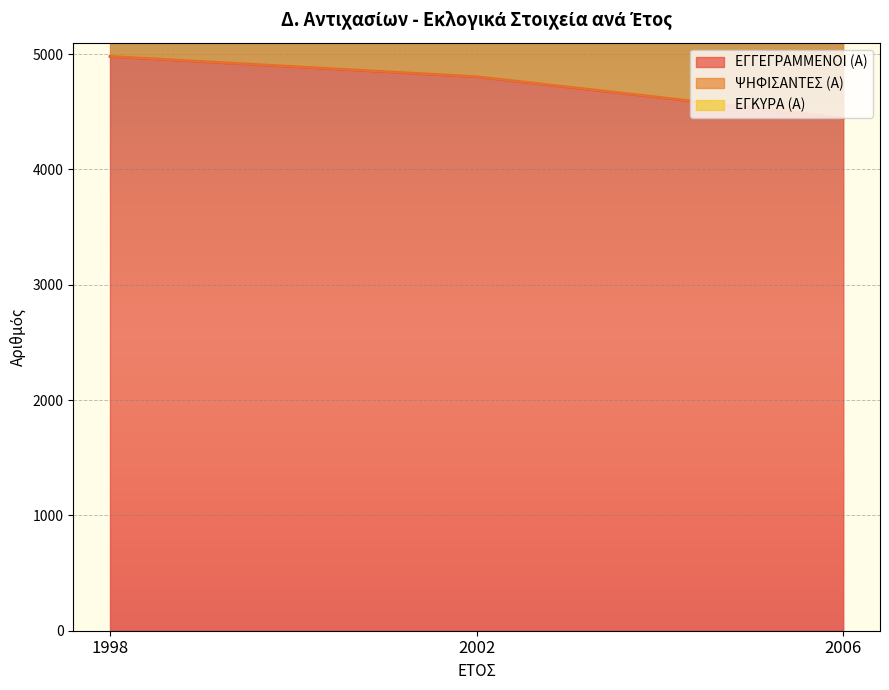

Reading left to right, extract all data points from this chart.

ΕΓΓΕΓΡΑΜΜΕΝΟΙ (Α): 4980	4804	4445
ΨΗΦΙΣΑΝΤΕΣ (Α): 12750	12227	11625